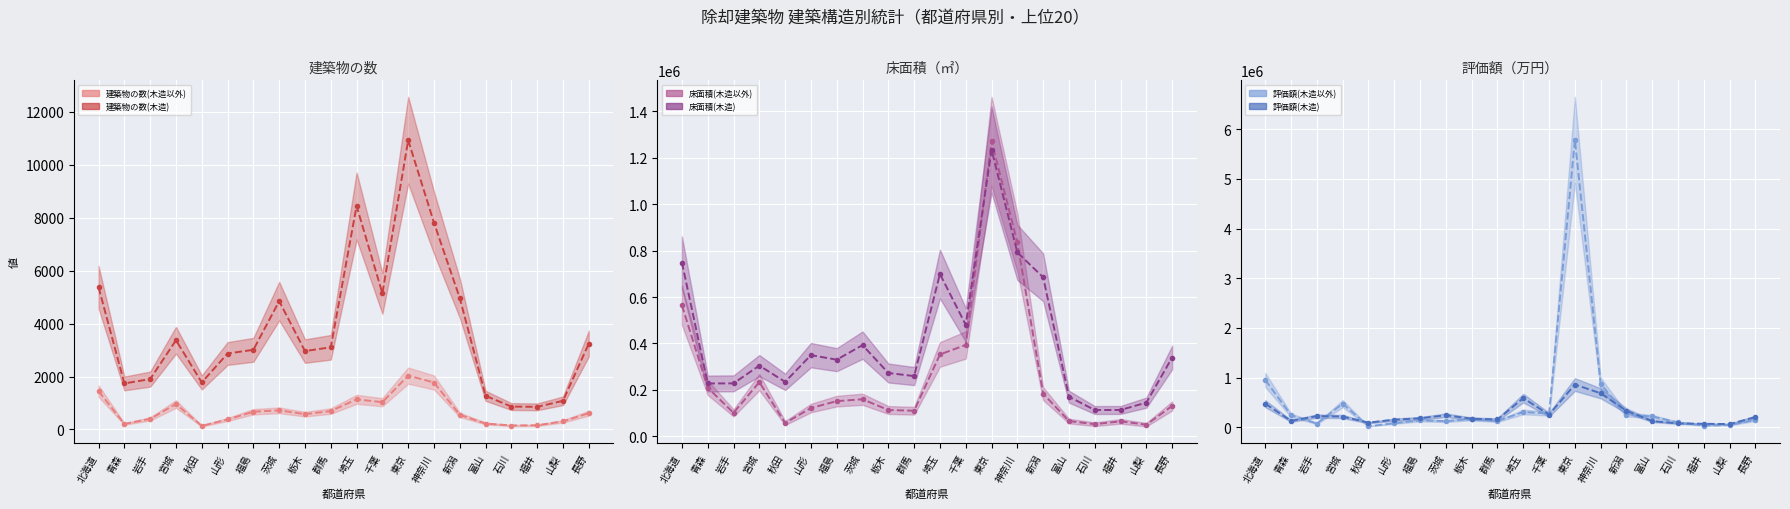

What is the smallest value displayed?

133